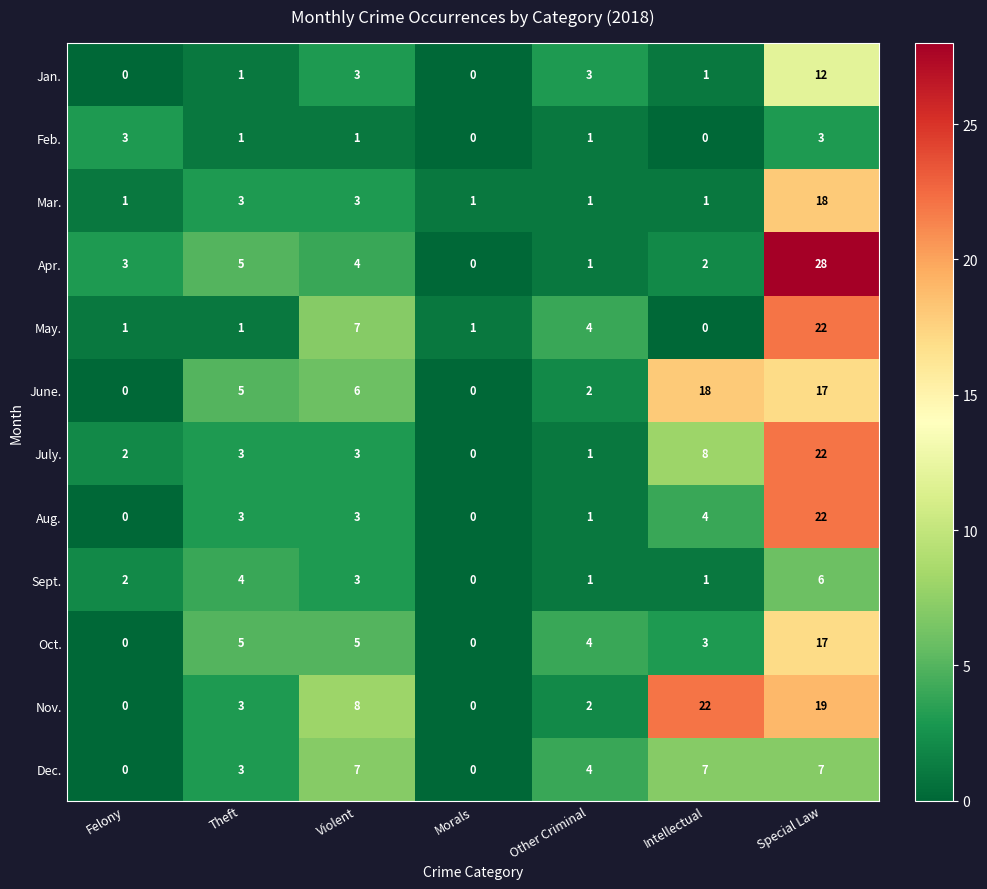

At which category is the sum across all series the highest?

Special Law